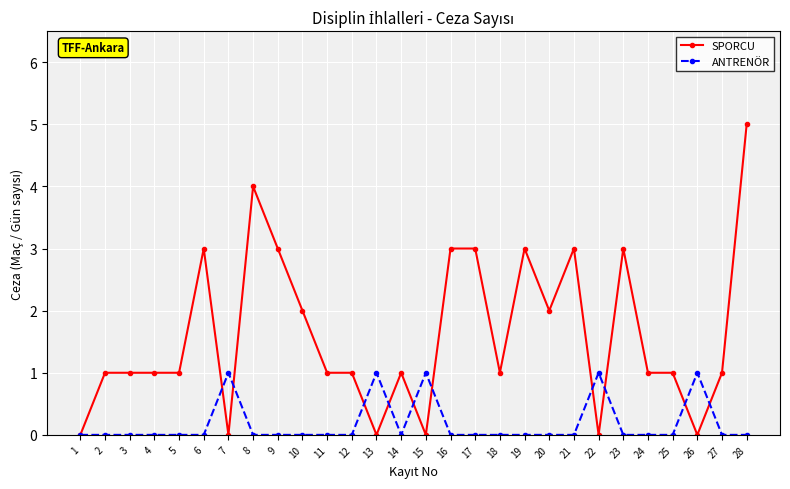

Which series ends up on top after the final intersection of SPORCU and ANTRENÖR?

SPORCU